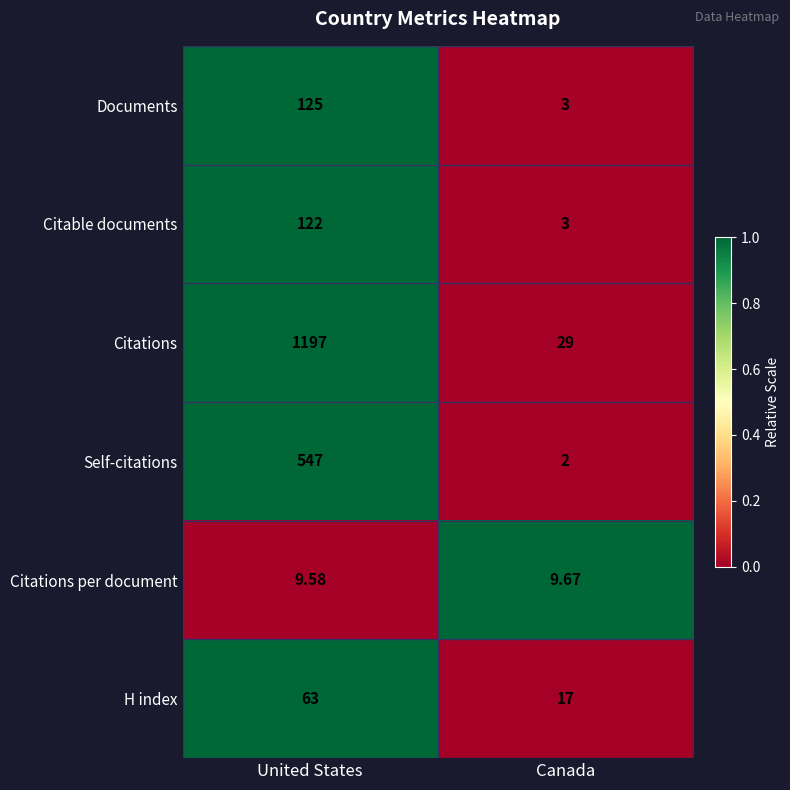

Is the value of Self-citations at United States greater than the value of Citations per document at United States?

Yes